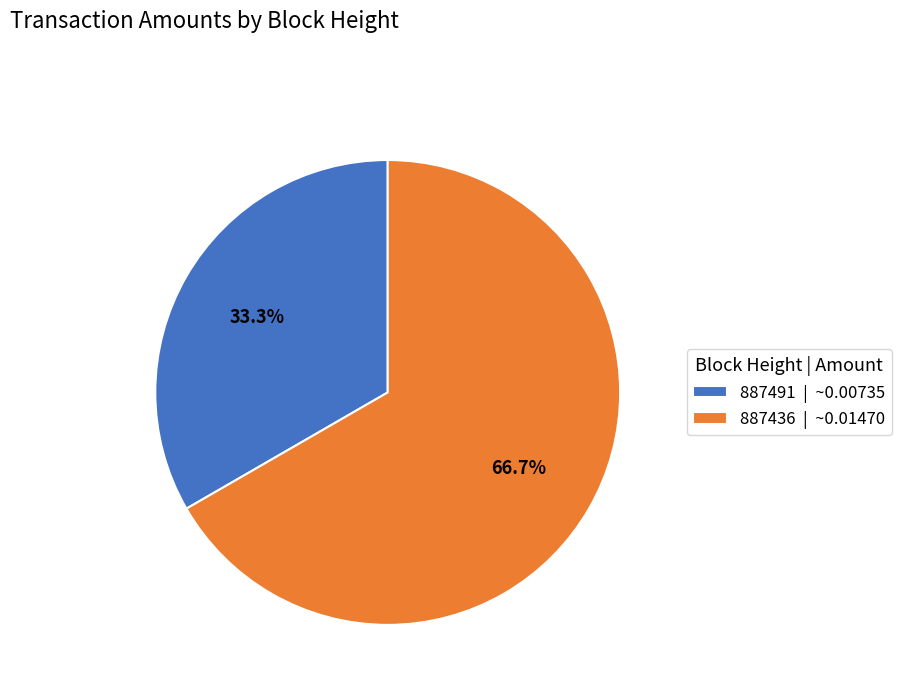

How many slices are in this pie chart?

2